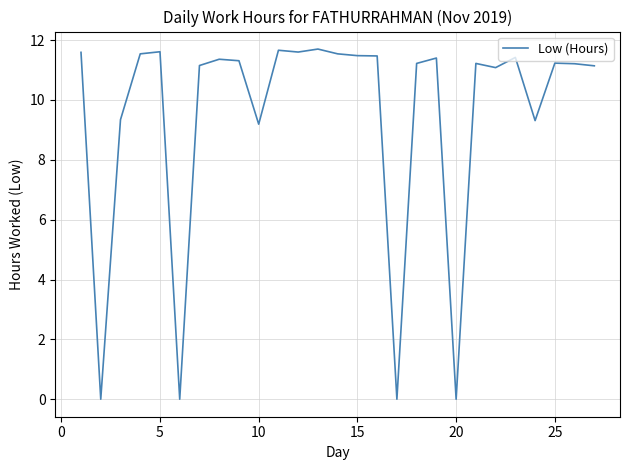

What is the sum of all values?

255.8